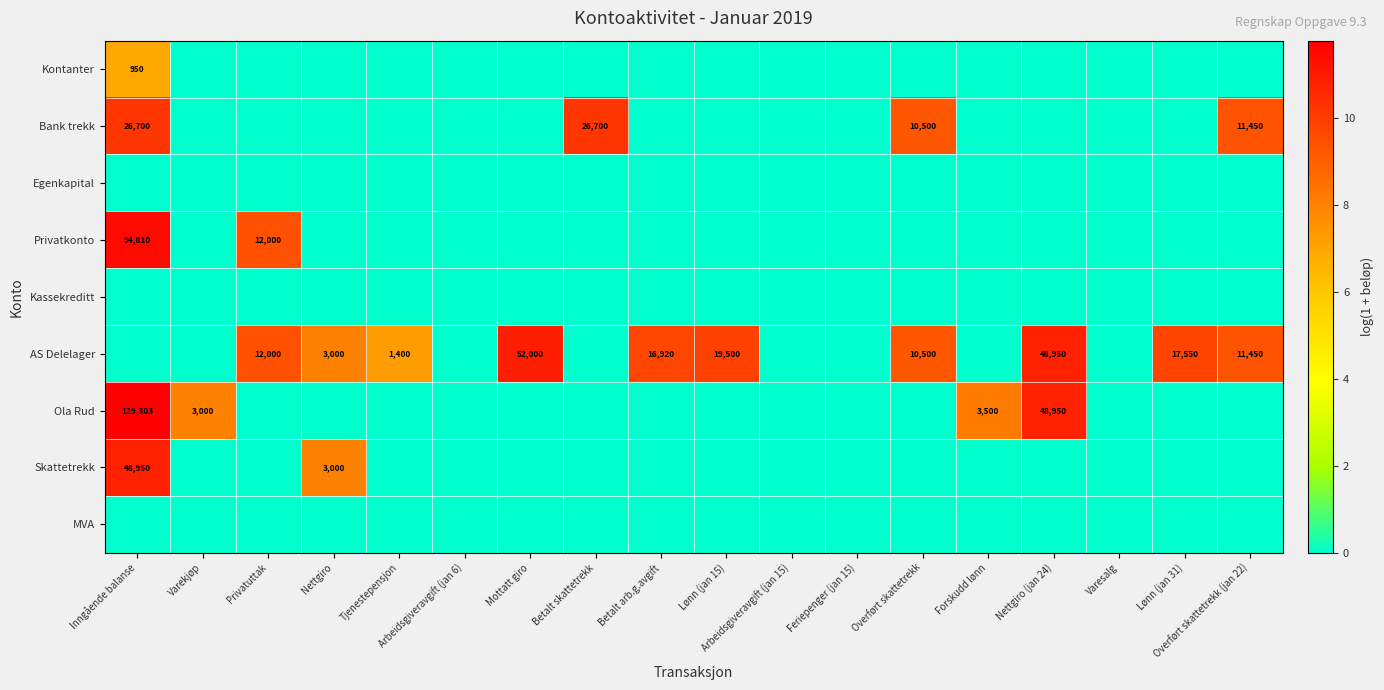

Is it true that Privatkonto equals 94810 at Inngående balanse?

True